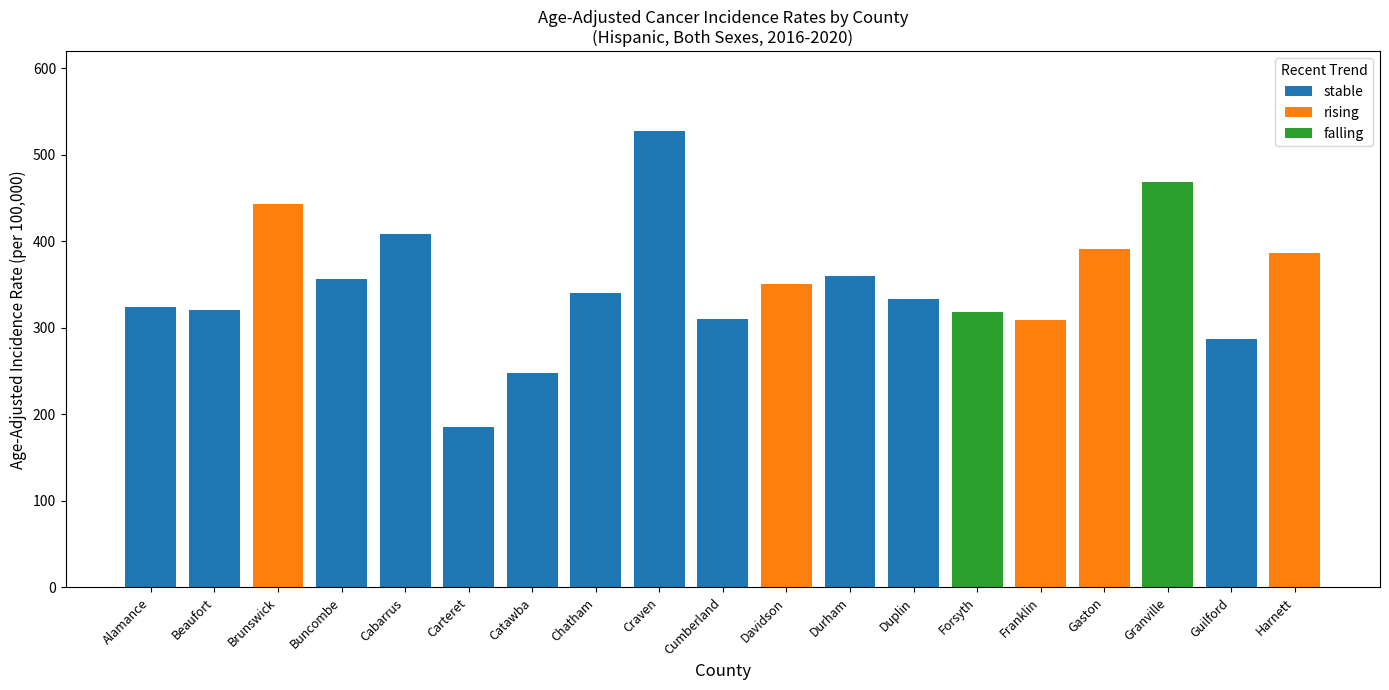

Count the number of categories in the chart.

19